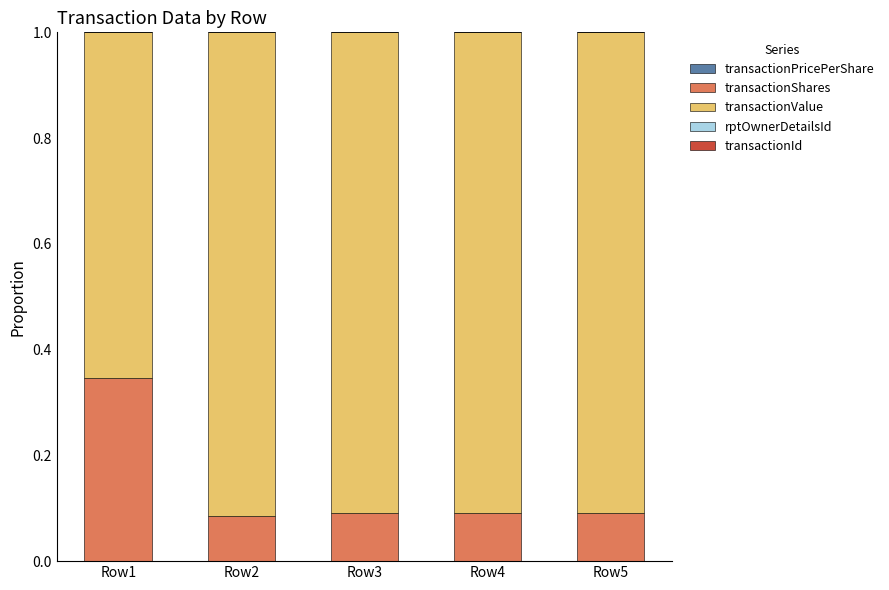

Are the bars grouped side by side (vs. stacked)?

No